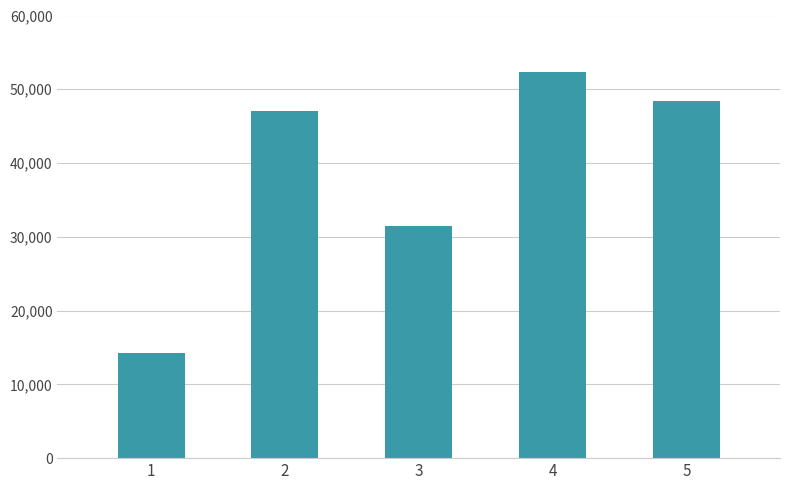

How many bars are there in total?

5